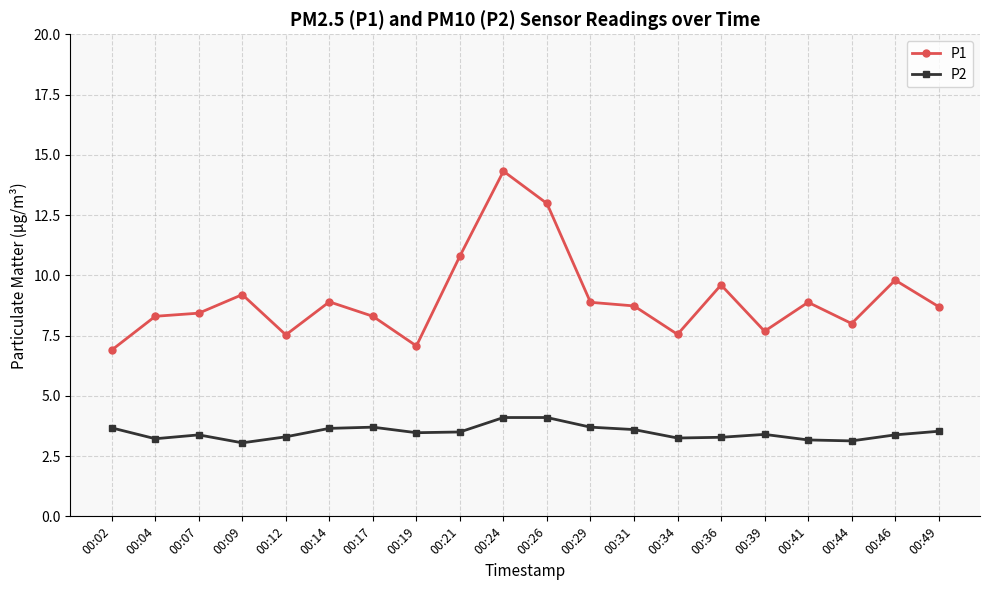

Which series has the widest spread of values?

P1